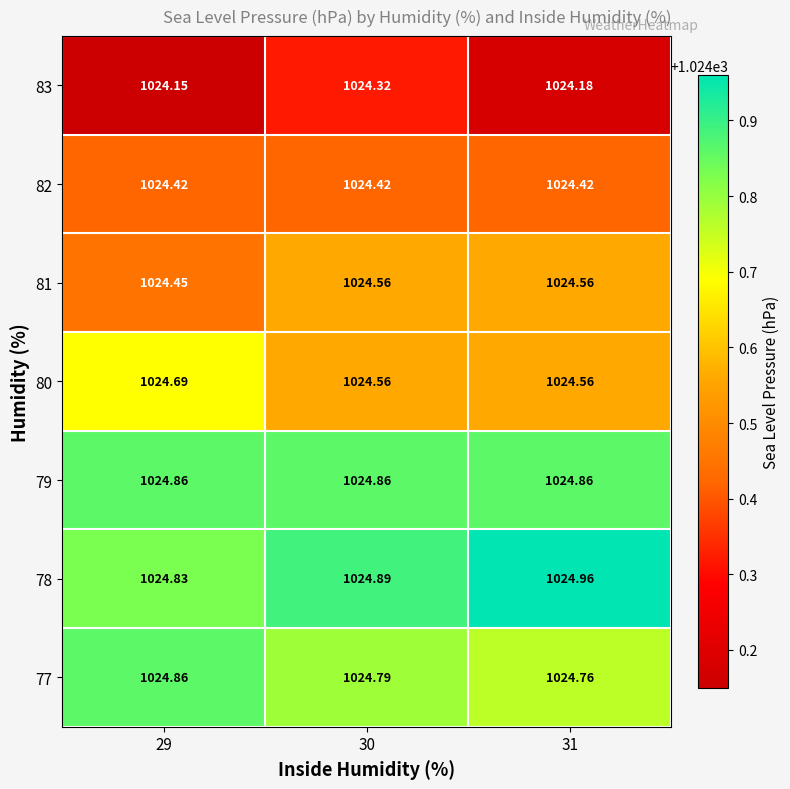

Is the value of 78 at 31 greater than the value of 83 at 31?

Yes